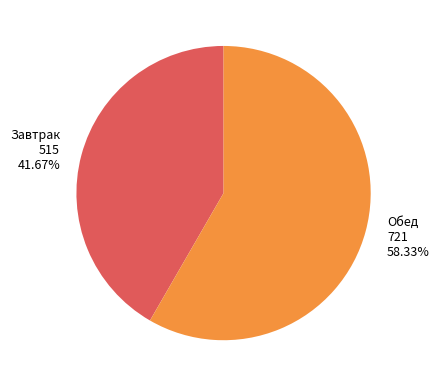

Approximately how many times larger is the value at Обед 721 58.33% compared to Завтрак 515 41.67%?

1.4